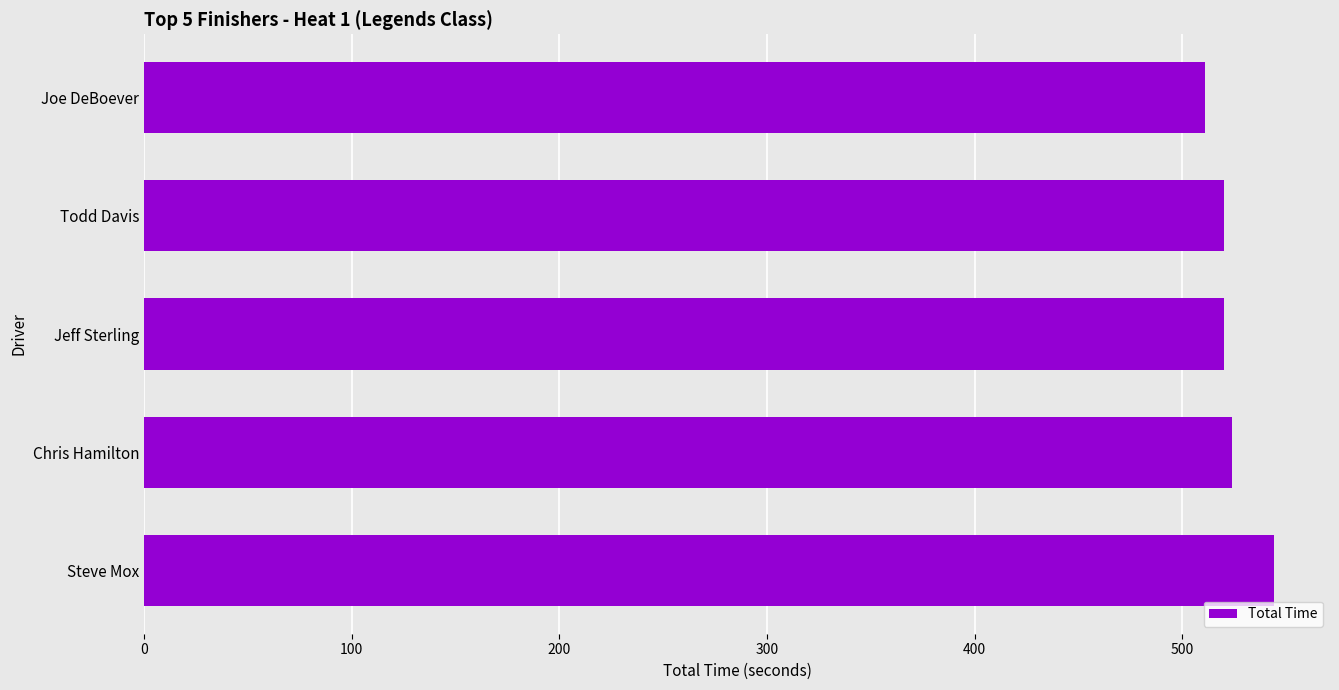

Between Chris Hamilton and Steve Mox, which is larger?

Steve Mox